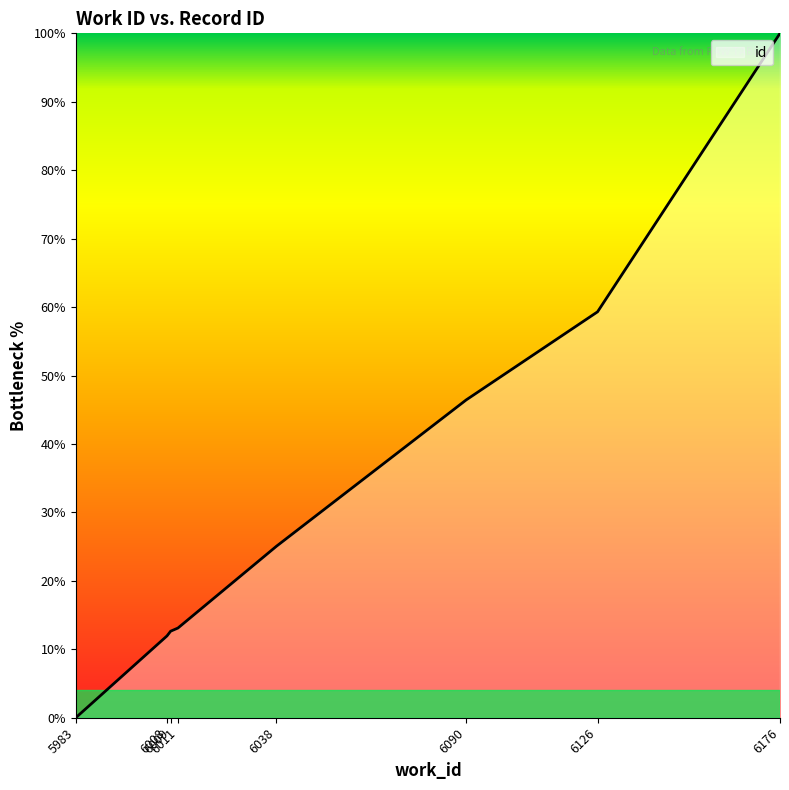

True or false: there are more than 1 points higher than both neighbors.

False